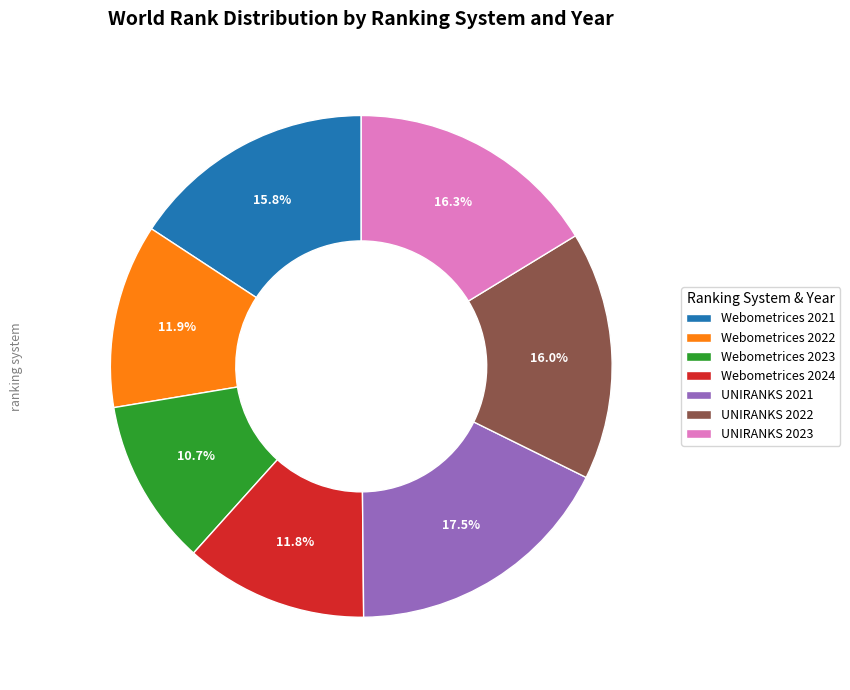

Does UNIRANKS 2022 represent more than half of the total?

No